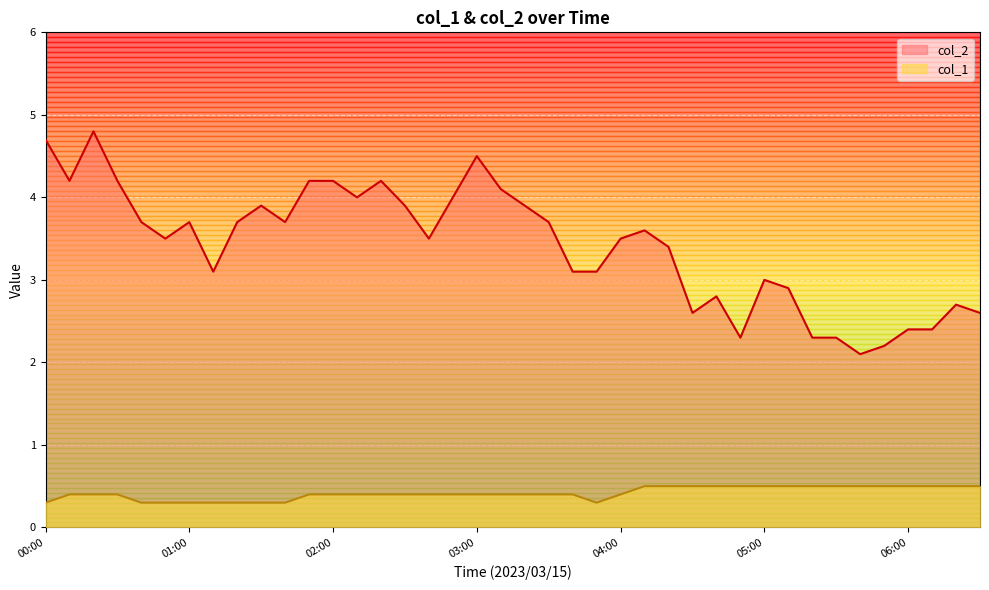

Count the col_1 values in the range 0 to 1.

40